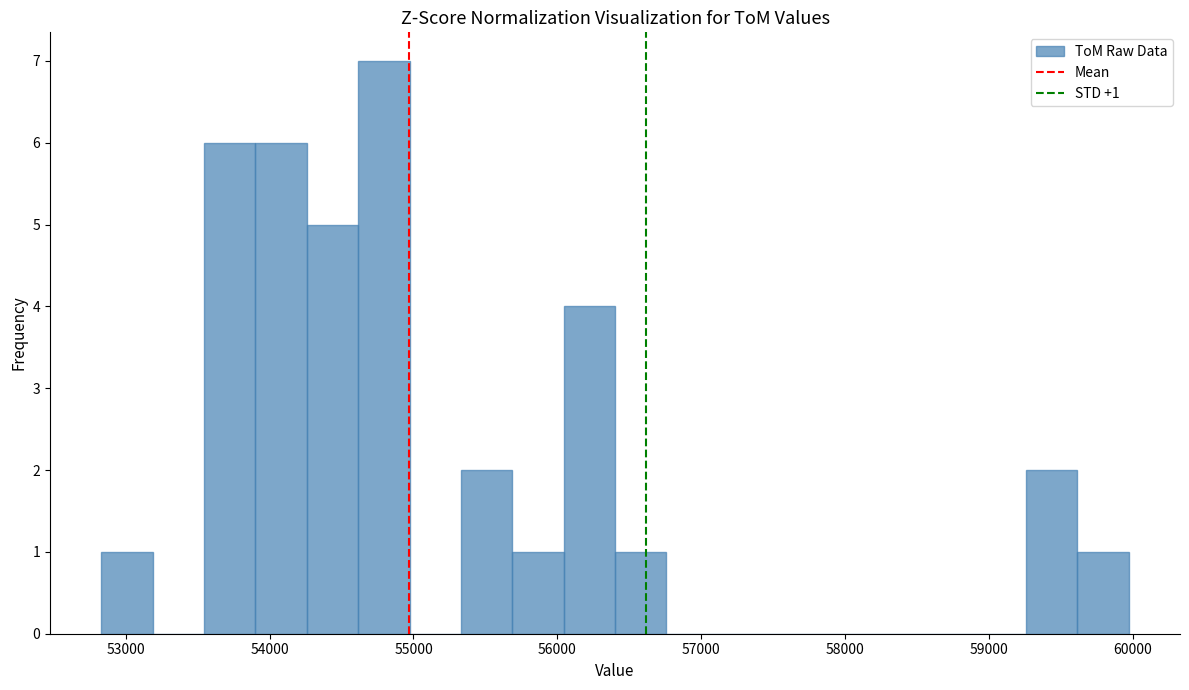

Around what value on the x-axis is the tallest bar? Give the approximate position of its centre, as read against the axis.

54800